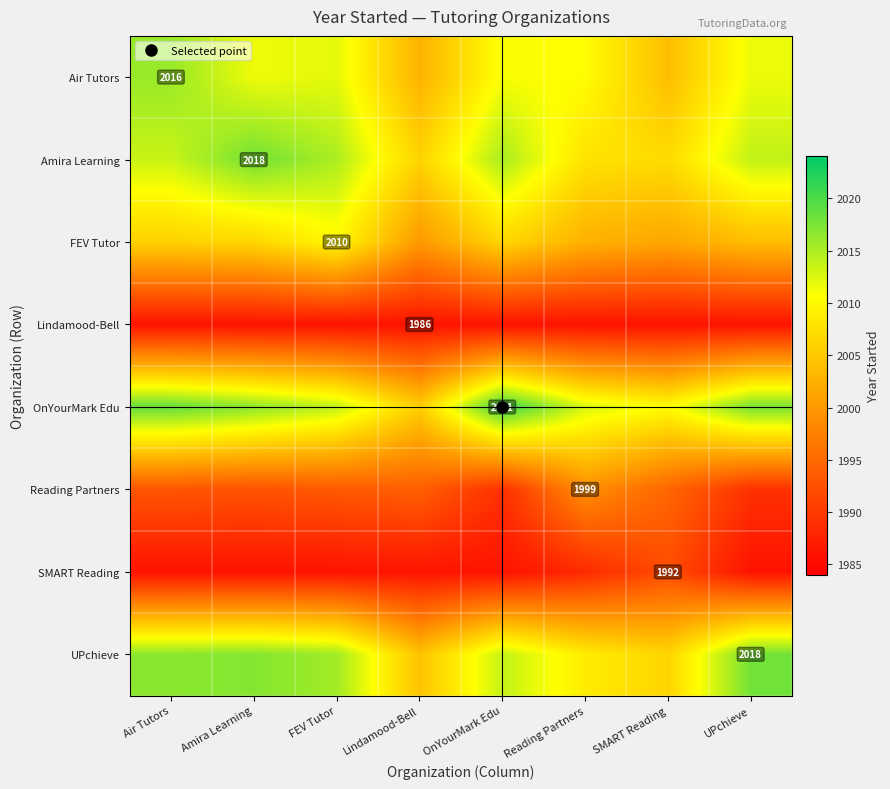

True or false: Air Tutors has a value of 2012.0 at FEV Tutor.

True